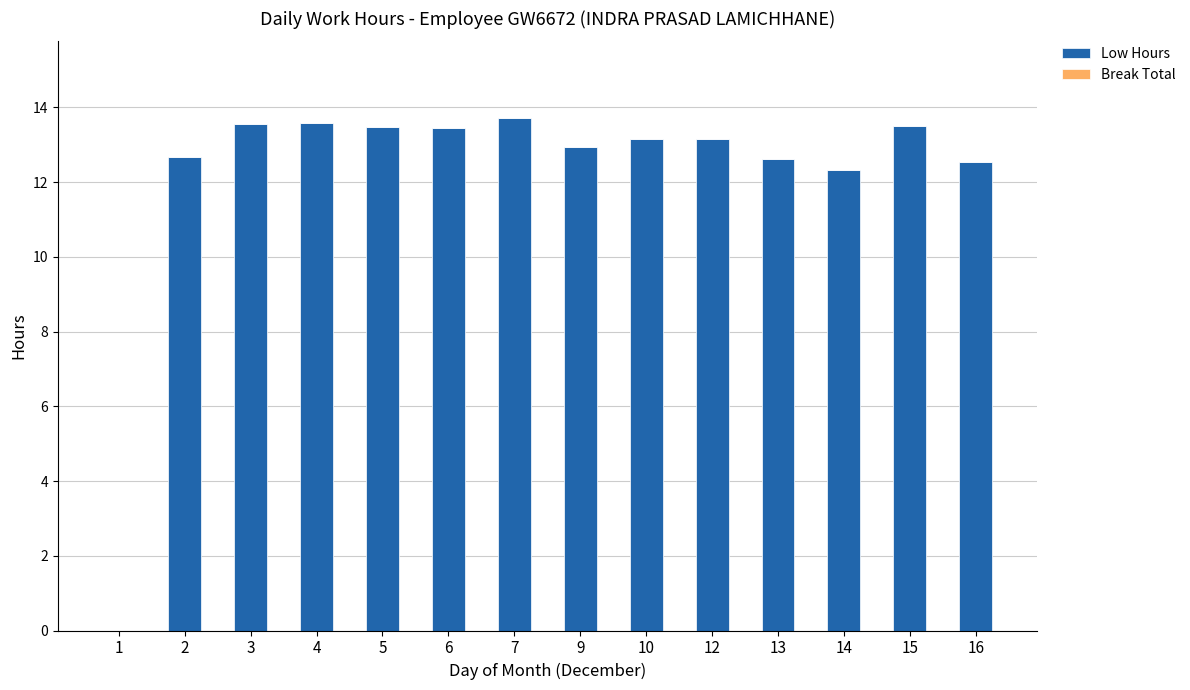

What is the maximum value shown in the chart?

13.7